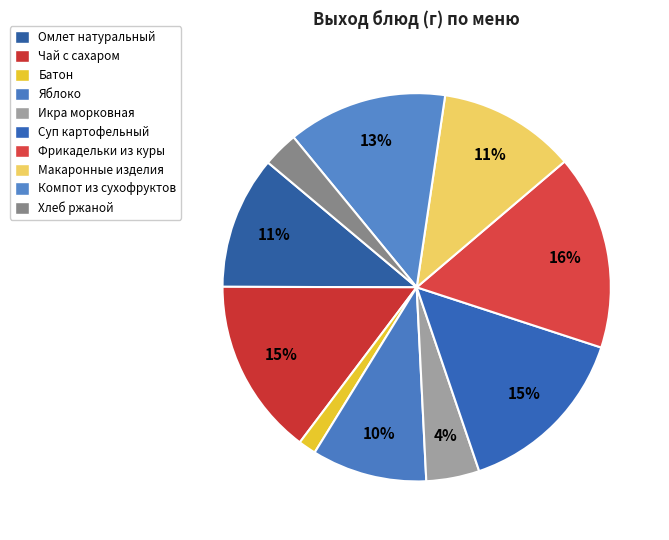

What percentage is the Яблоко slice, to the nearest percent?

10%